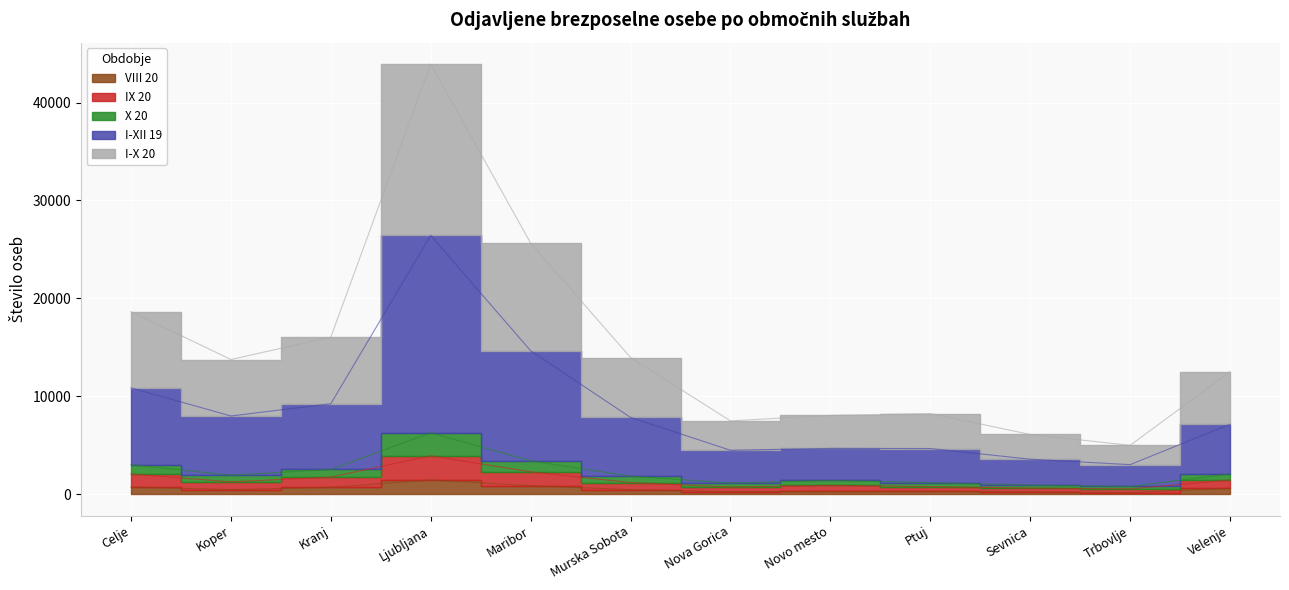

At which category does the chart reach its minimum across all series?

Trbovlje